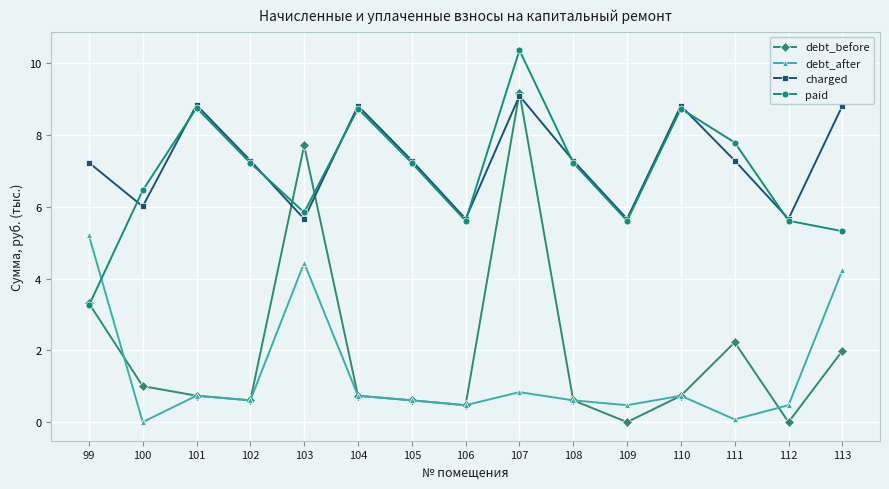

What are all the series names shown in the legend?

debt_before, debt_after, charged, paid